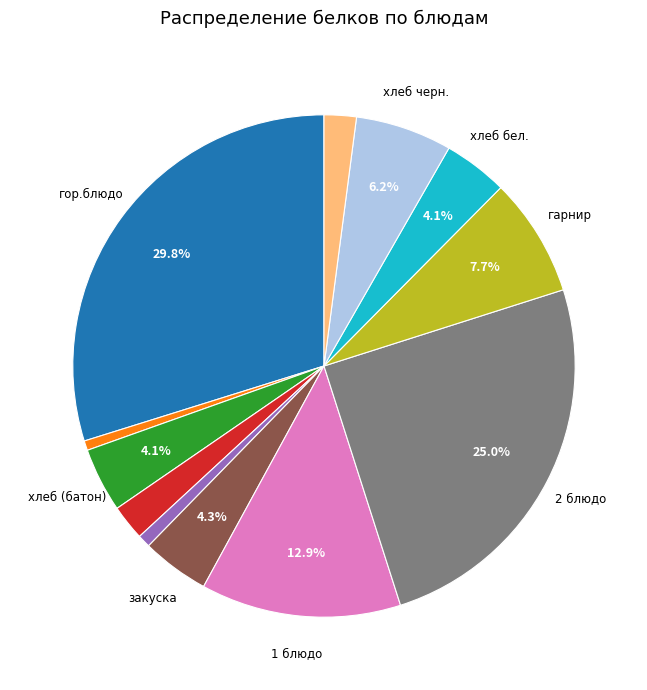

To the nearest percent, what is the average slice percentage?

8%